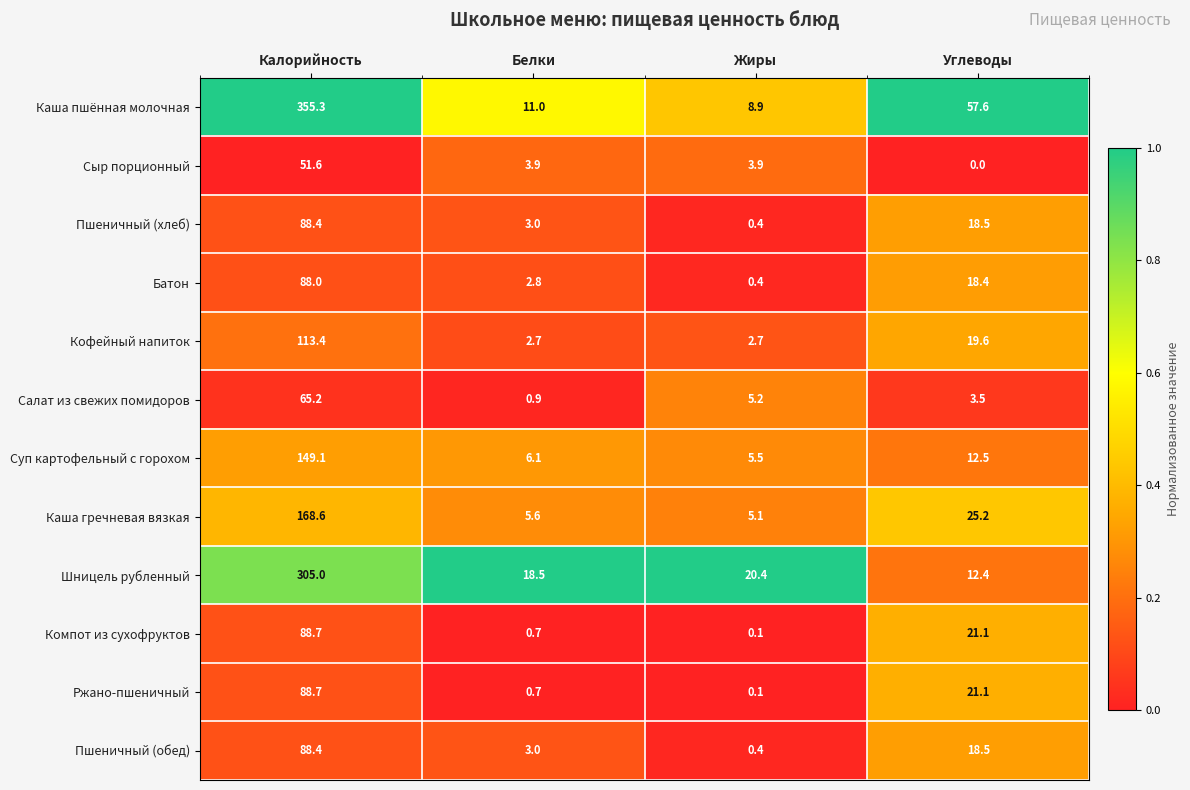

The Шницель рубленный series shows 33.2 at Белки. True or false?

False